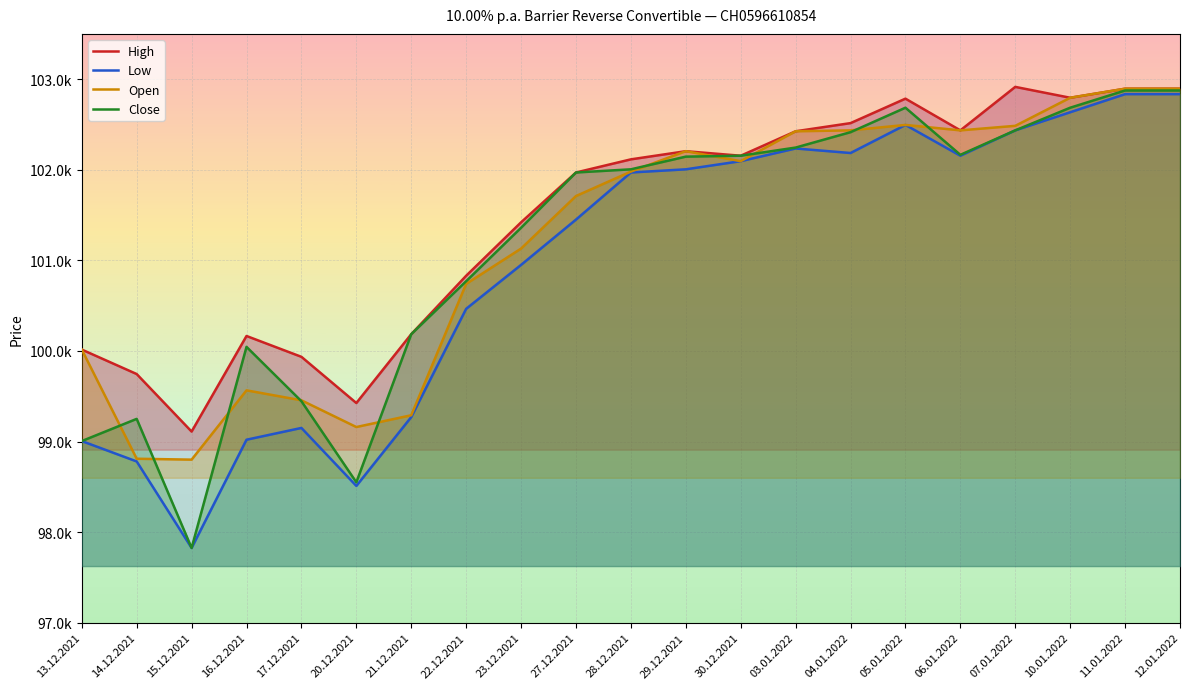

At which label is Open closest to 100847?

22.12.2021